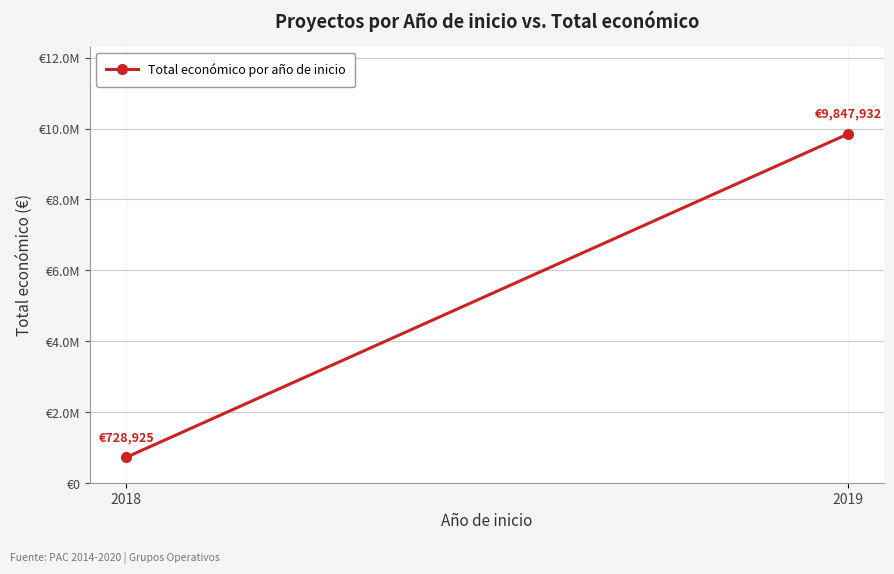

Rank the categories by value from lowest to highest.

2018, 2019